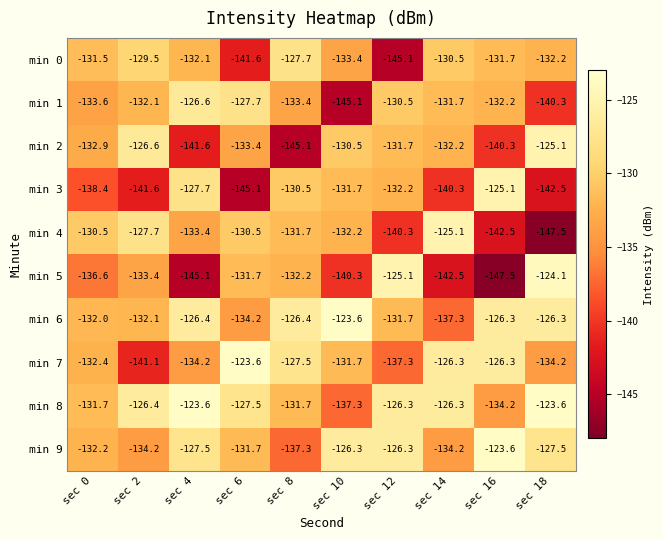

What is the difference between the second highest and minimum values in the min 9 series?

11.0